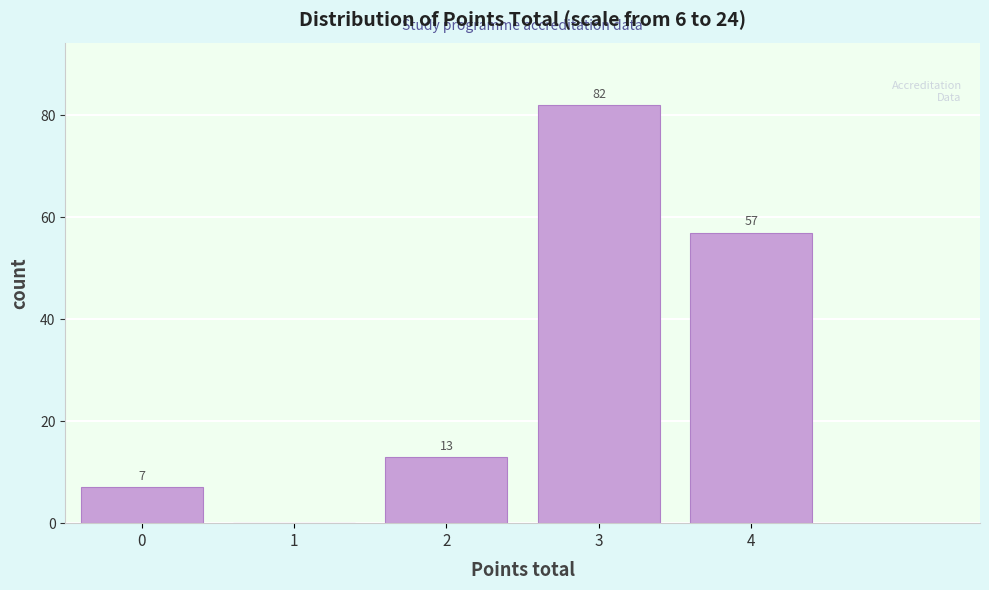

Reading right to left, transcribe all the data shown in this chart.

4=57	3=82	2=13	1=0	0=7